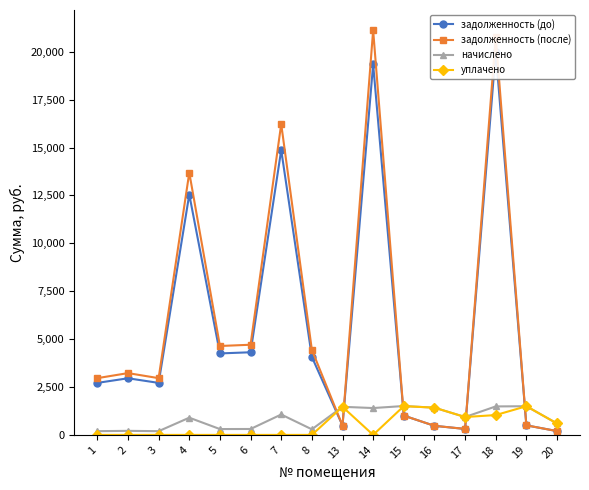

Which series has the largest total across all categories?

задолженность (после)